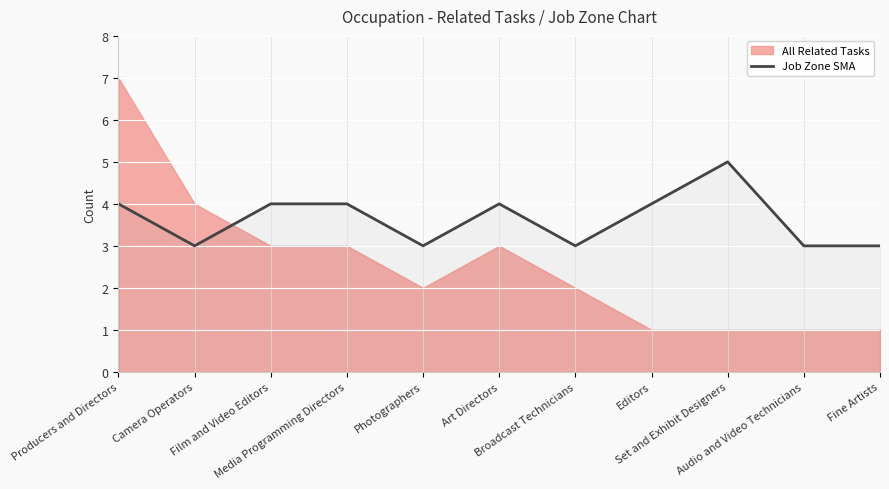

Where is the first local minimum?

Camera Operators